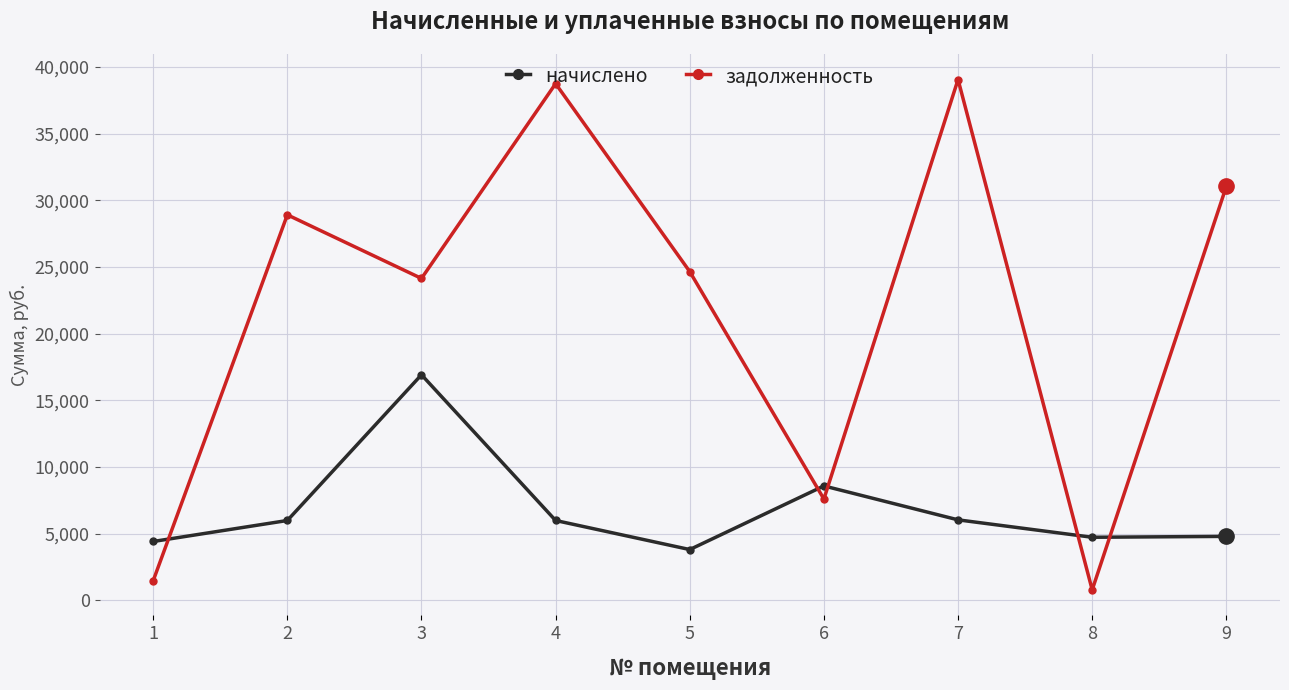

What is the minimum value shown in the chart?

788.8